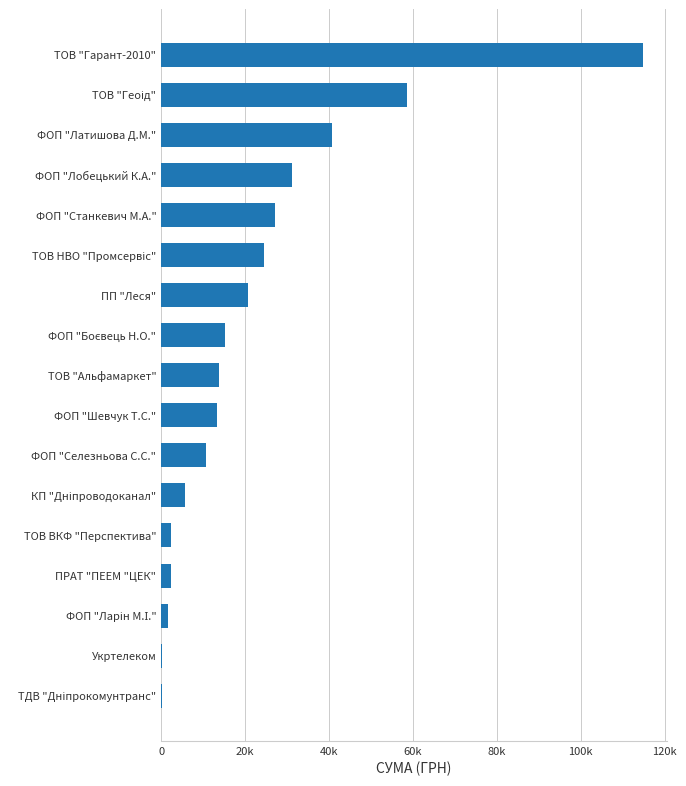

Are the bars horizontal?

Yes